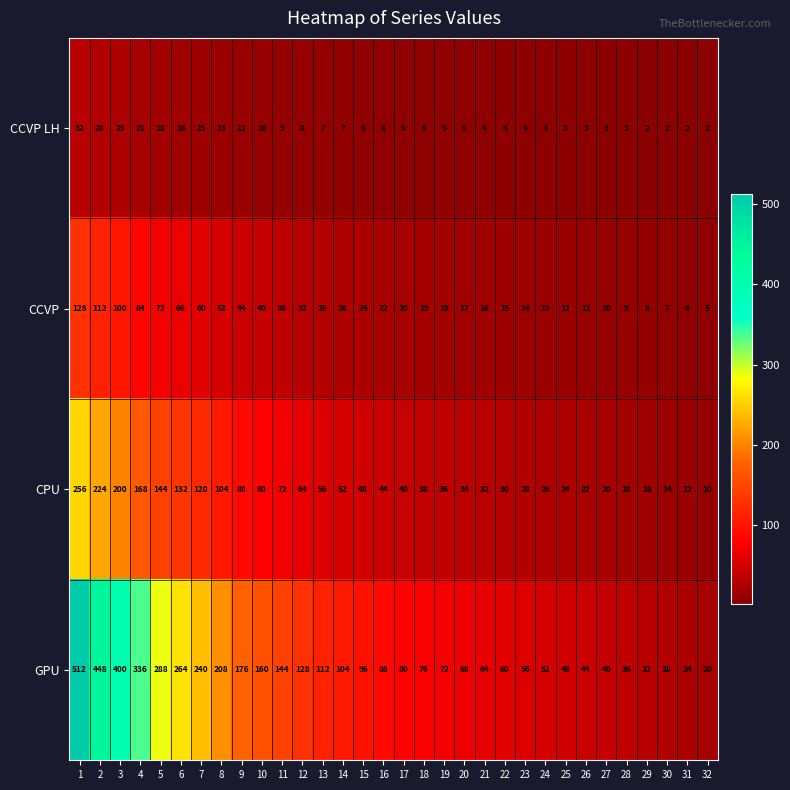

Which series changed the most between 22 and 31?

GPU